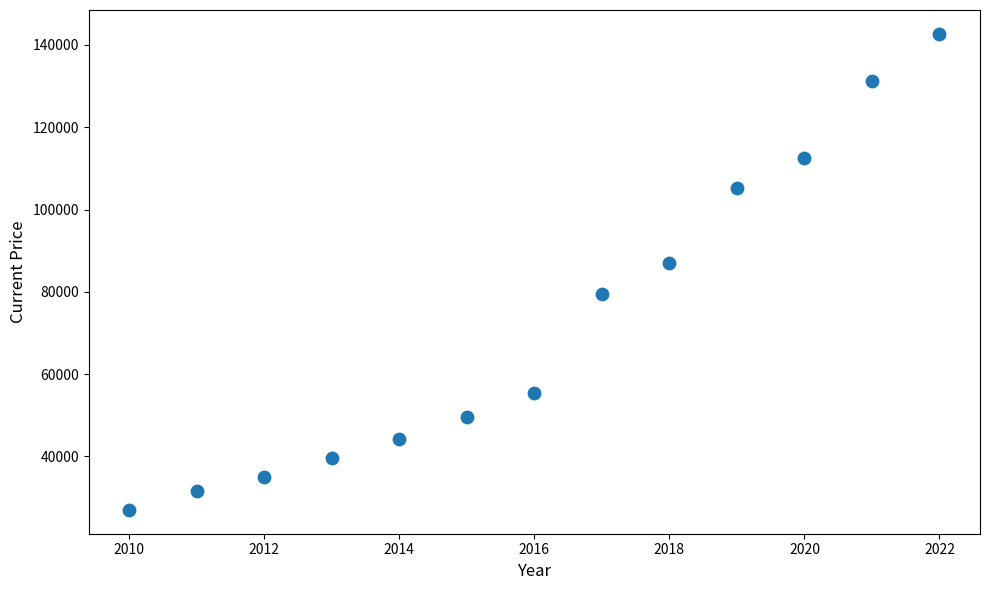

What is the range of X values (max minus min)?

12